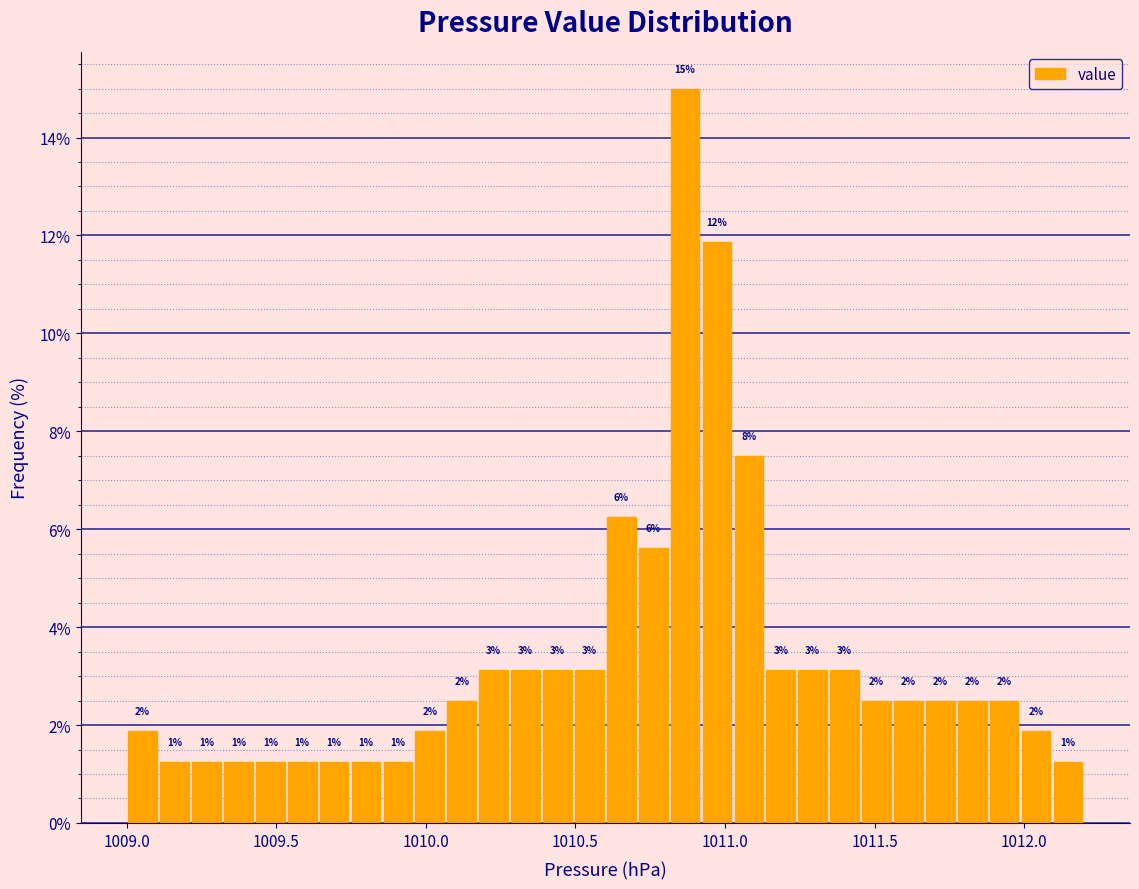

Read against the x-axis, roughly where is the centre of the tallest bar?

1010.85